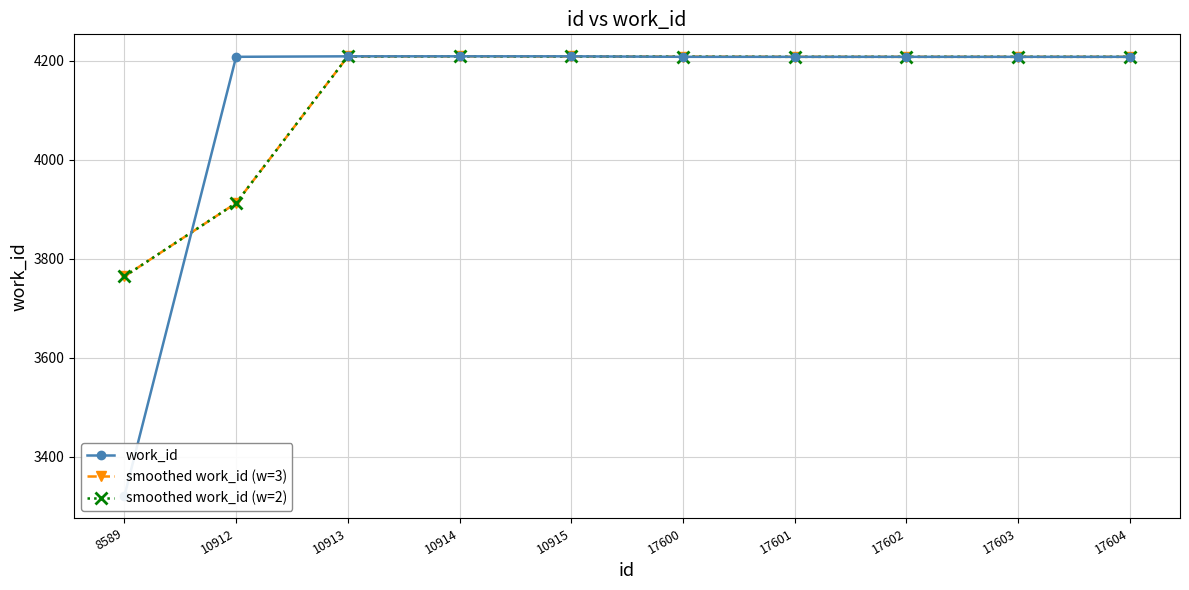

What is the sum of the smoothed work_id (w=2) values at 17603 and 10912?

8120.7